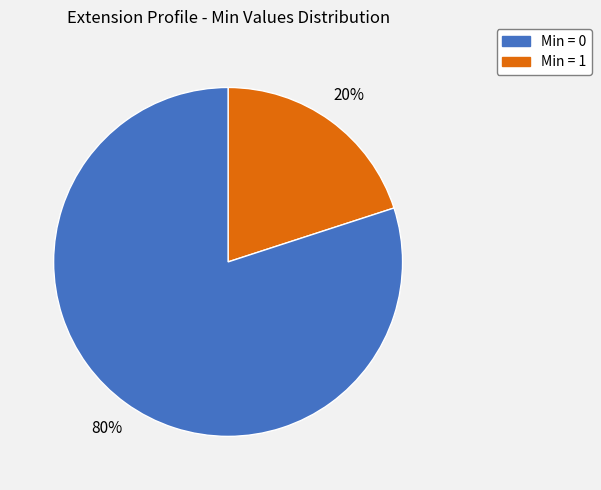

To the nearest percent, what is the average slice percentage?

50%